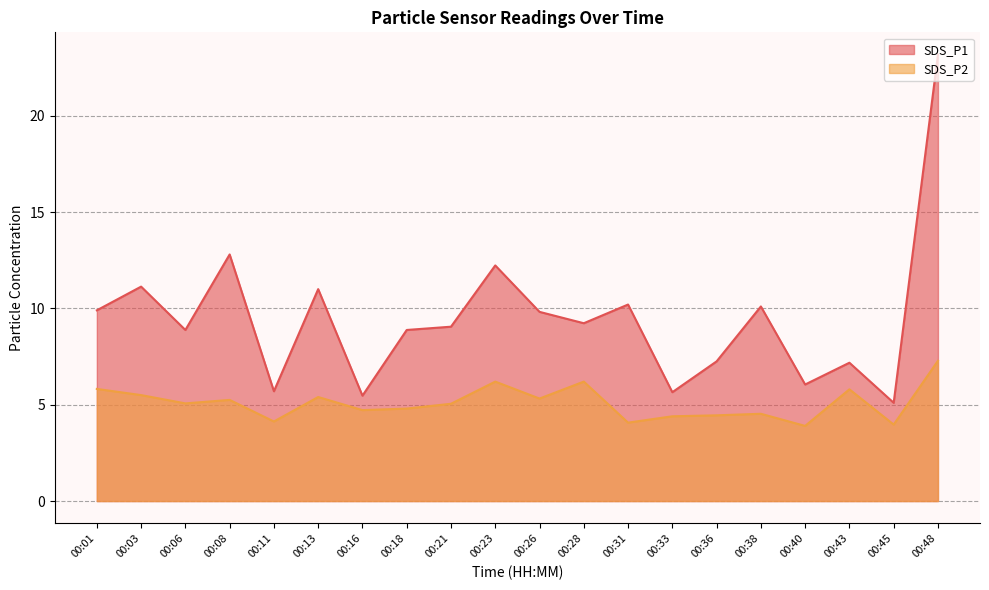

What is the minimum value for SDS_P1?

5.1